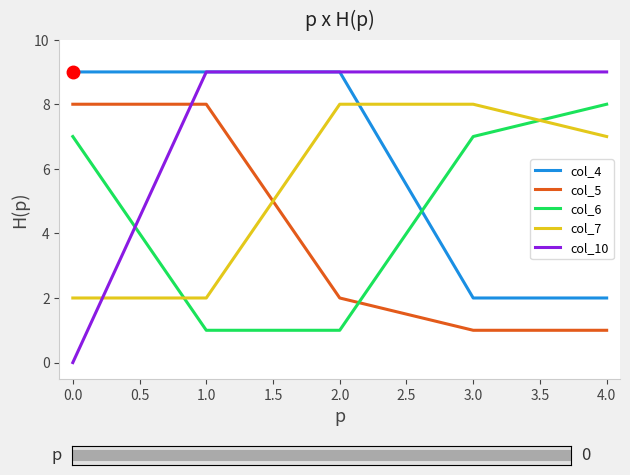

What is the average value of the col_6 series?

5